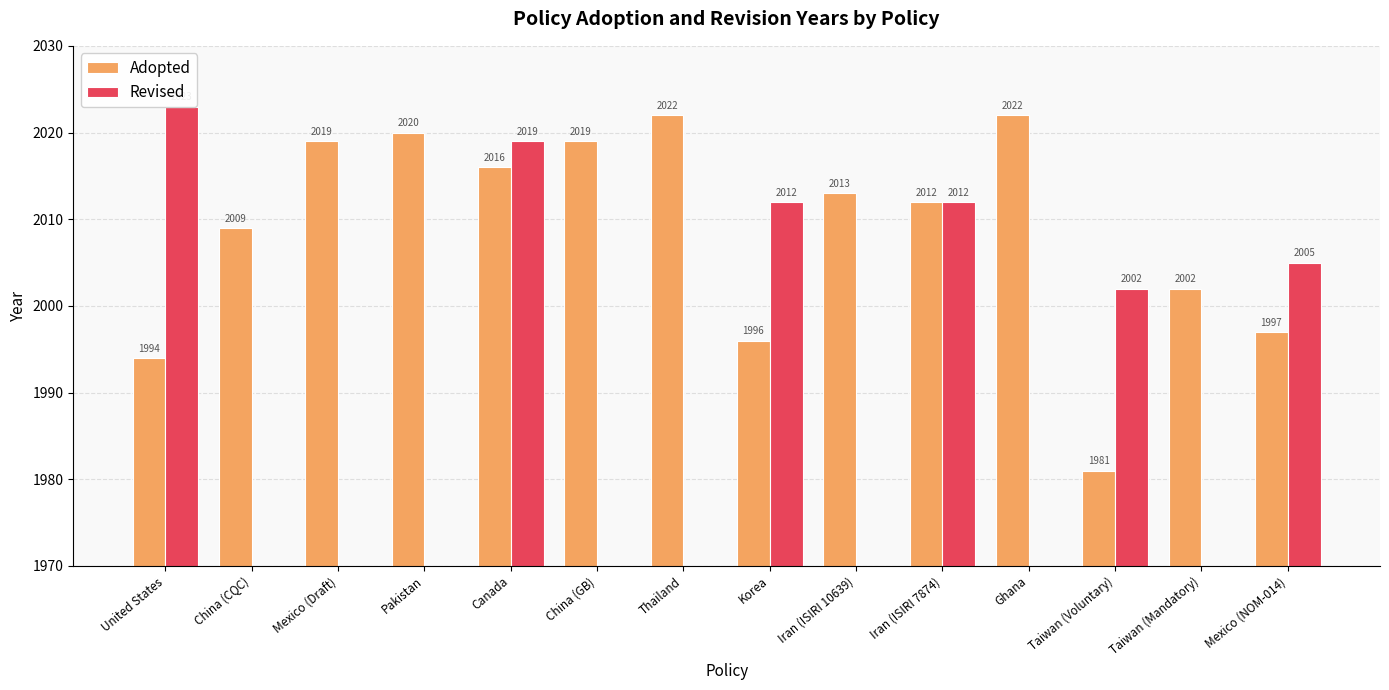

List the series in order of their peak value, highest first.

Revised, Adopted